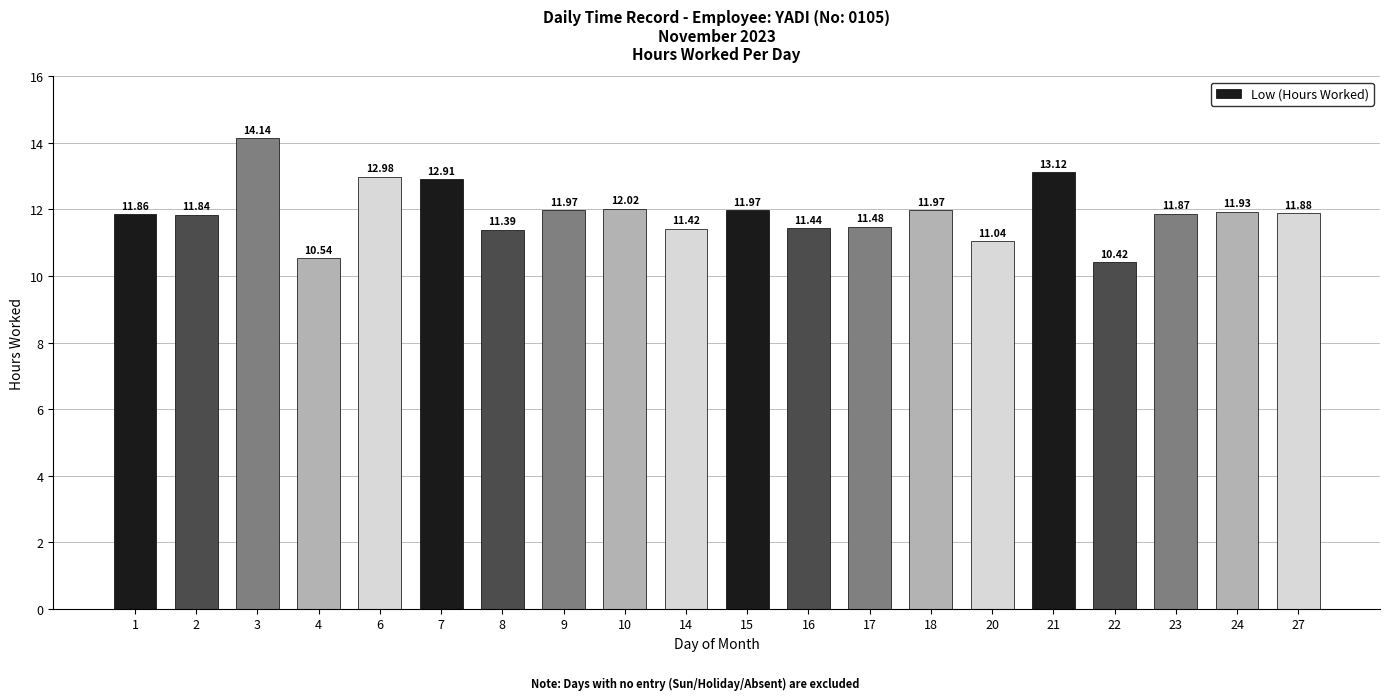

Read the value at 10.

12.0